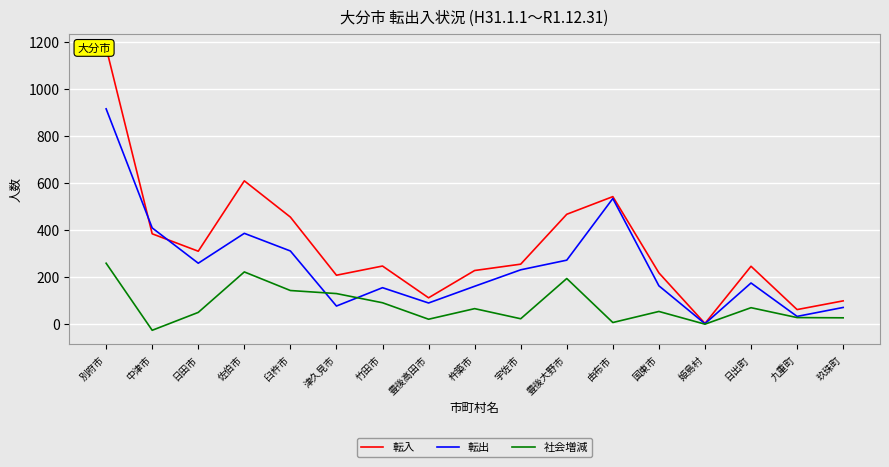

How many positive values does the 社会増減 series have?

16